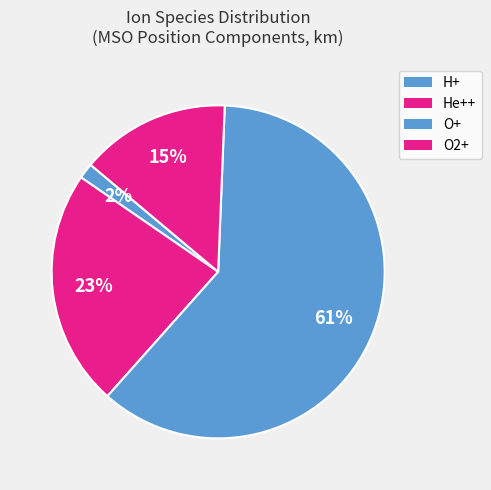

How many segments does this pie chart have?

4